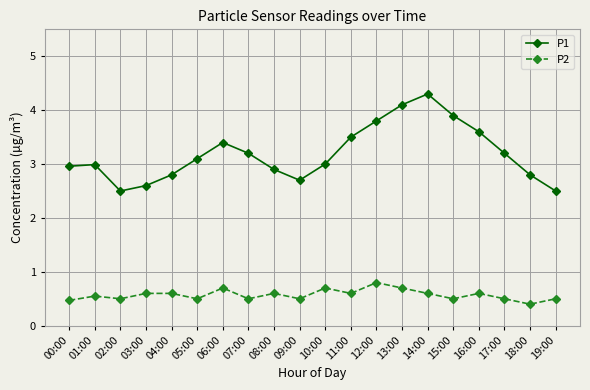

True or false: P1 has more than 0 interior local peaks.

True